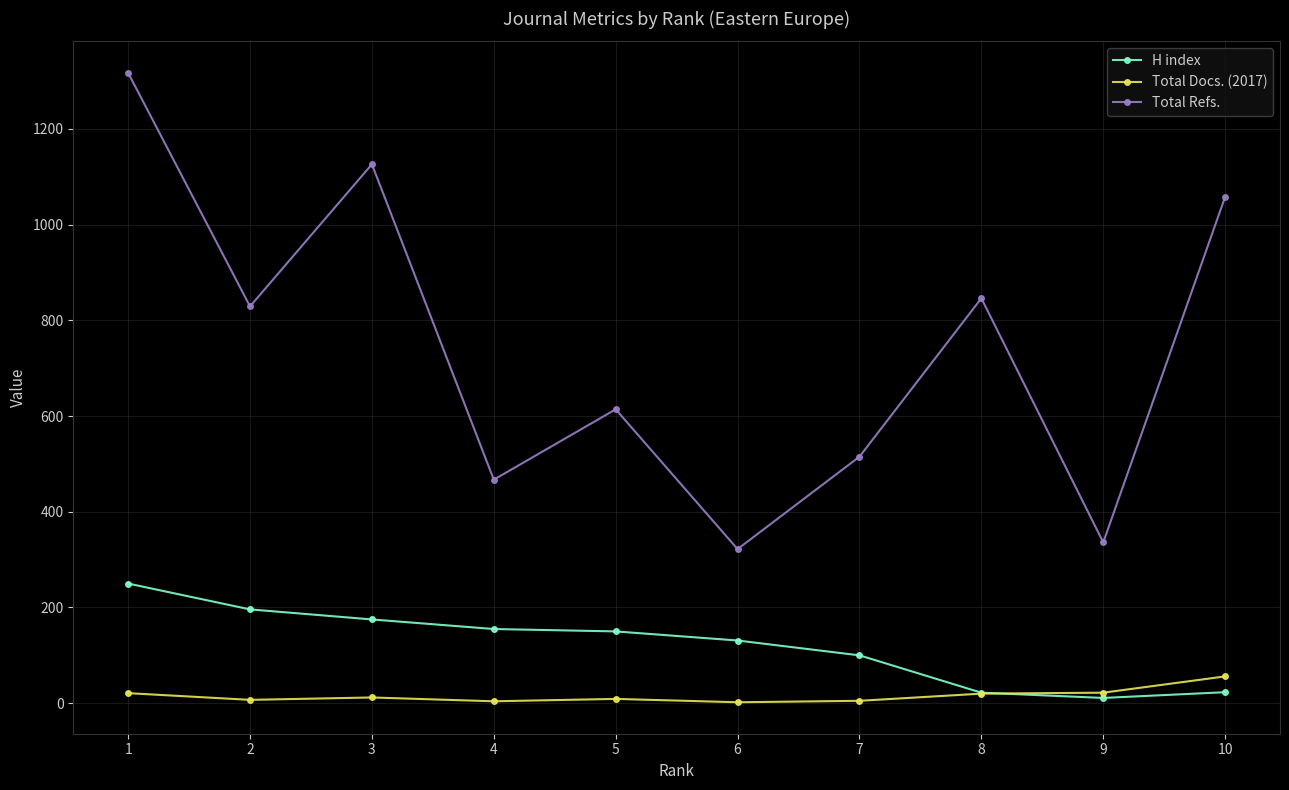

What is the value of the Total Docs. (2017) point at the 1st from the left?

21